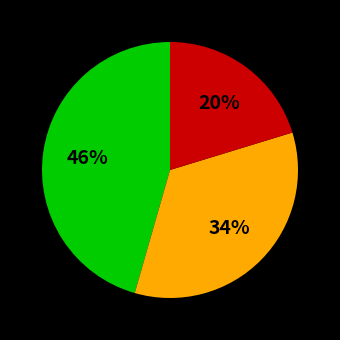

Does any single category account for the majority?

No